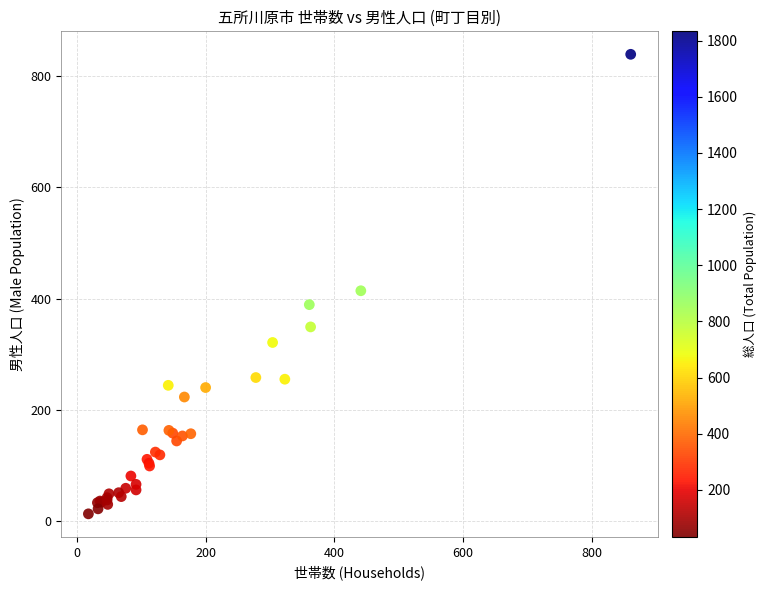

What Y value in the scatter plot is closest to 426?

414